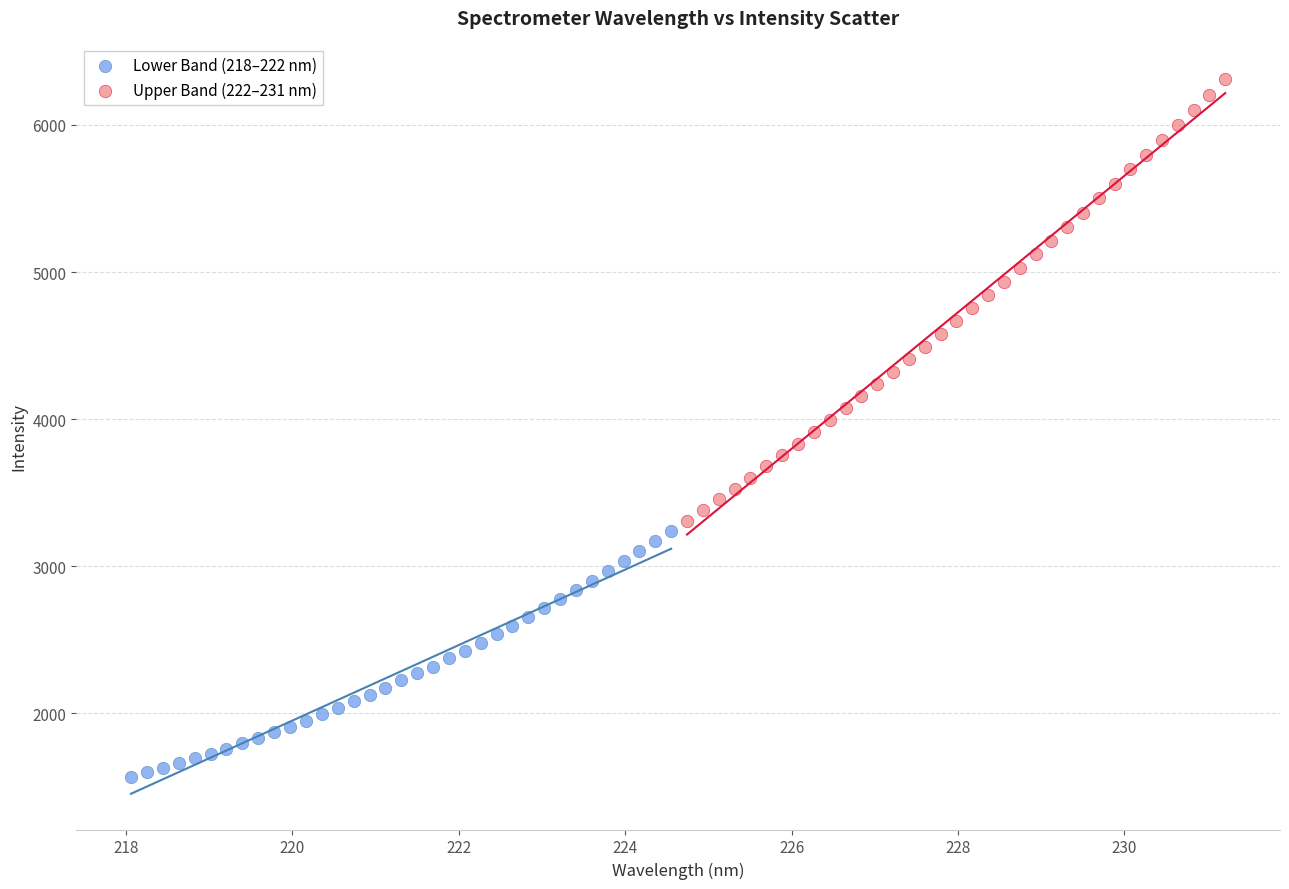

Which series contains the lowest Y value?

Lower Band (218–222 nm)